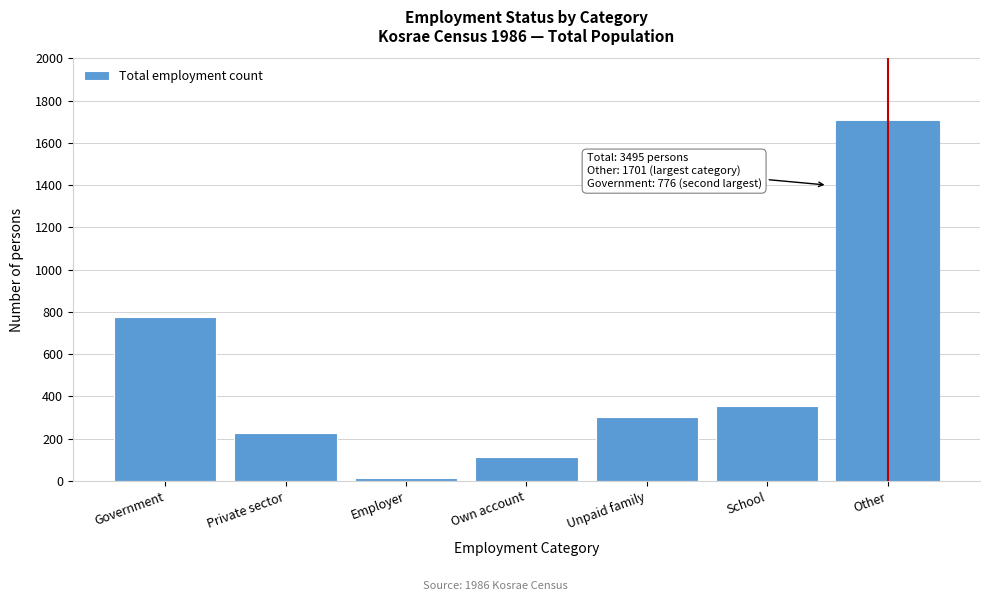

Reading right to left, list all the values displayed in this chart.

1701	357	302	115	16	228	776